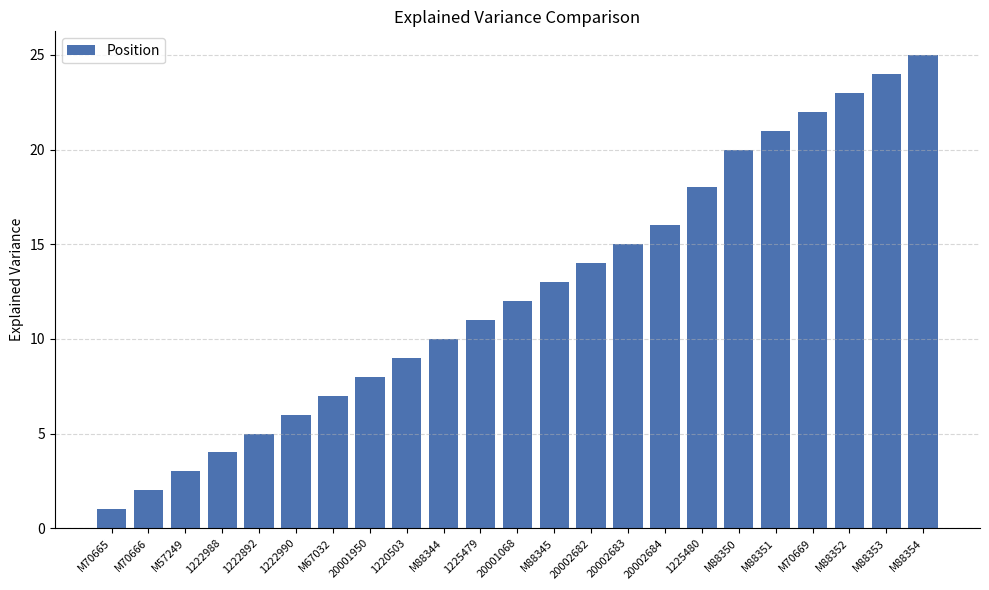

True or false: the data shows 21 at M88351.

True